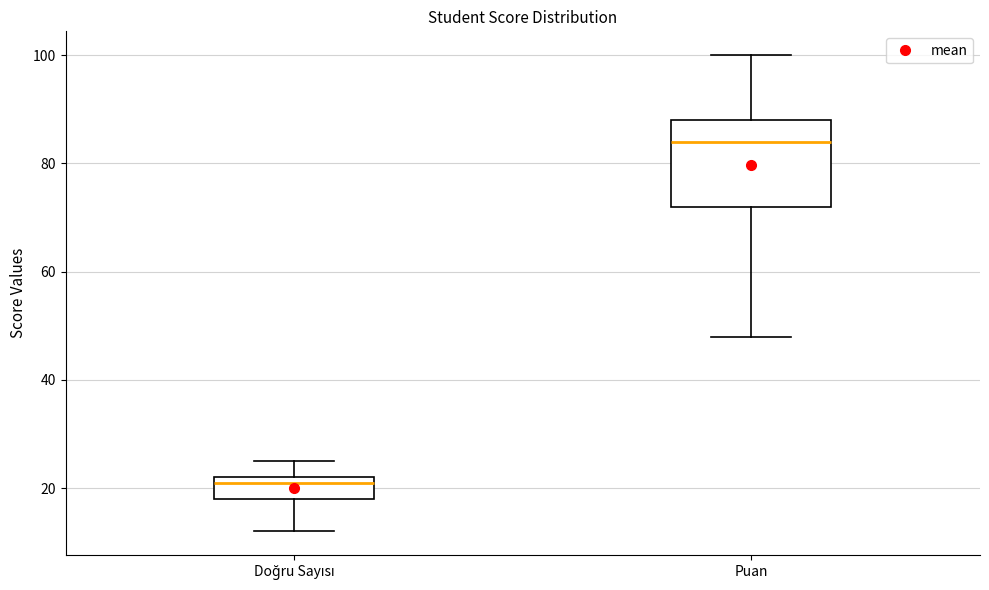

Comparing the boxes themselves (not the whiskers), which one is the tallest?

Puan